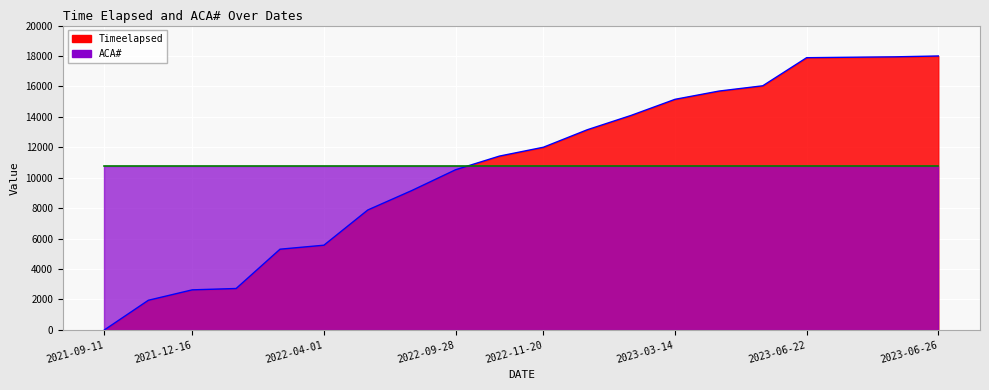

How many categories are shown in the chart?

20